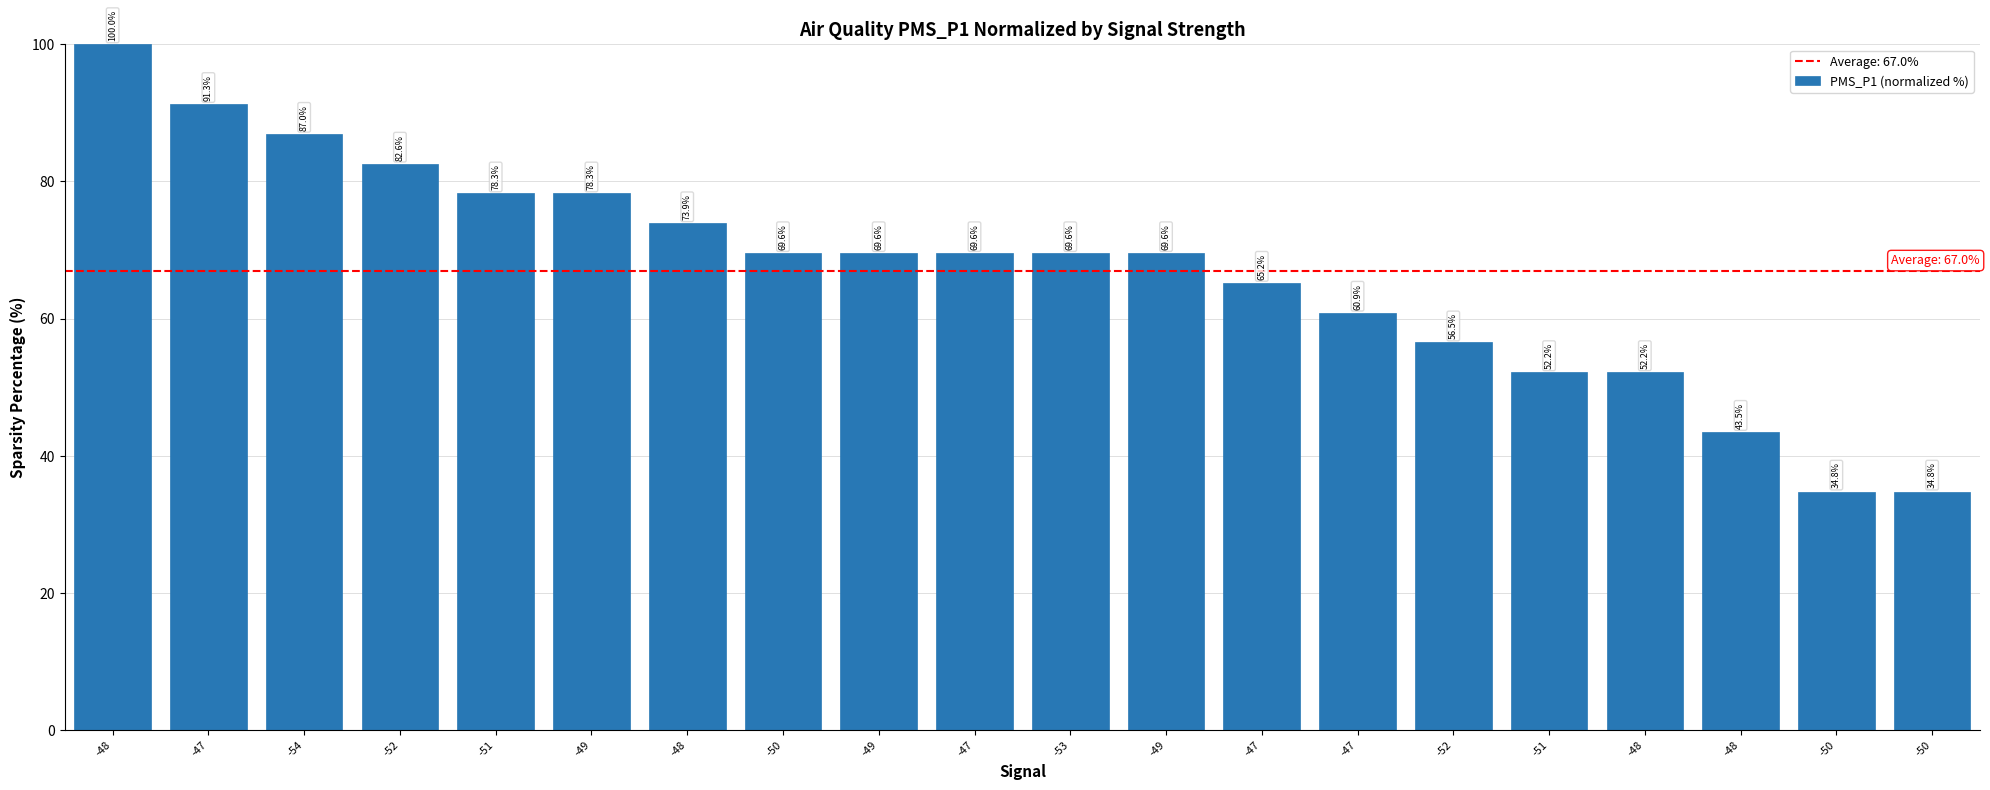

Count the number of values greater than 69.

12